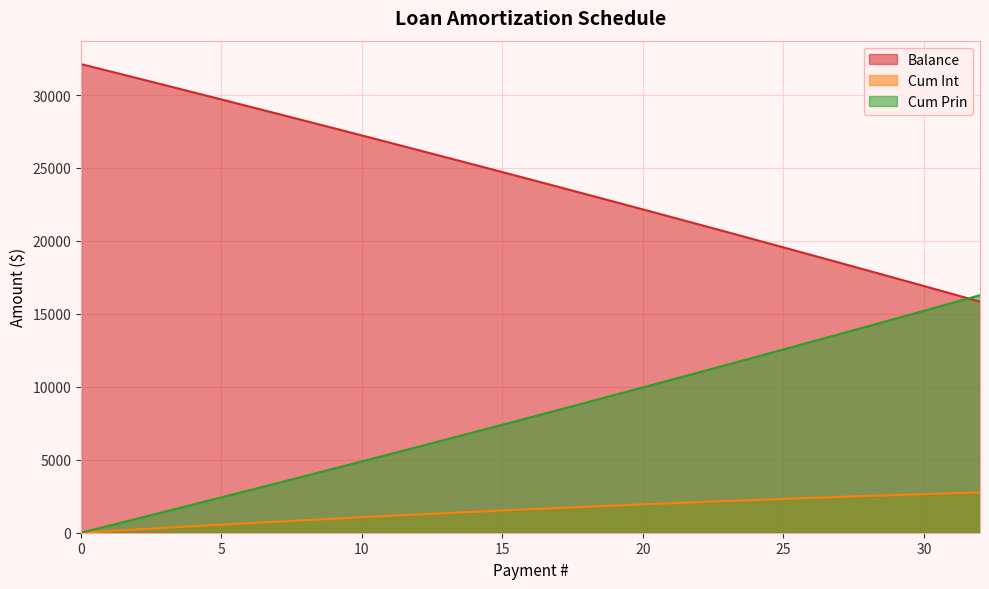

Which series has the largest total across all categories?

Balance